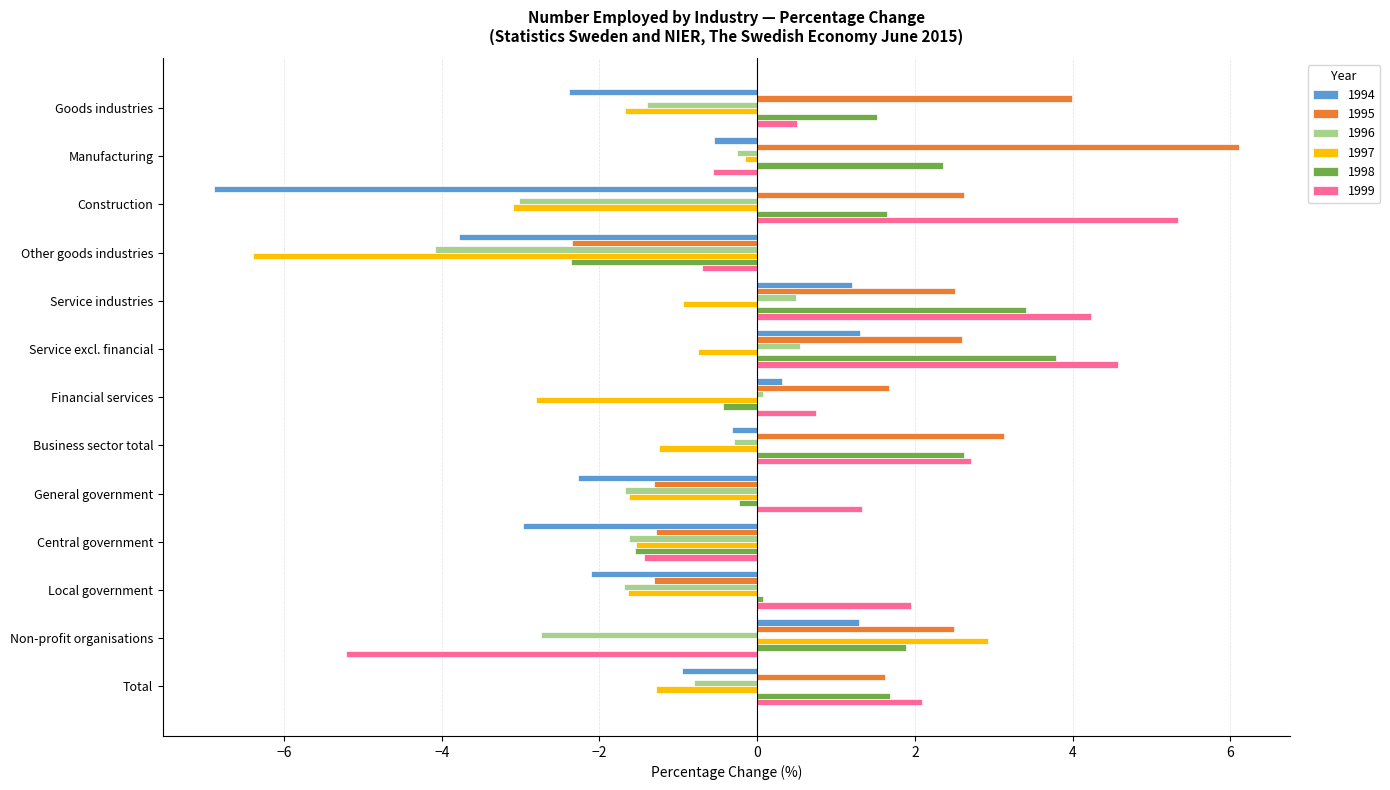

How many negative values does the 1994 series have?

9